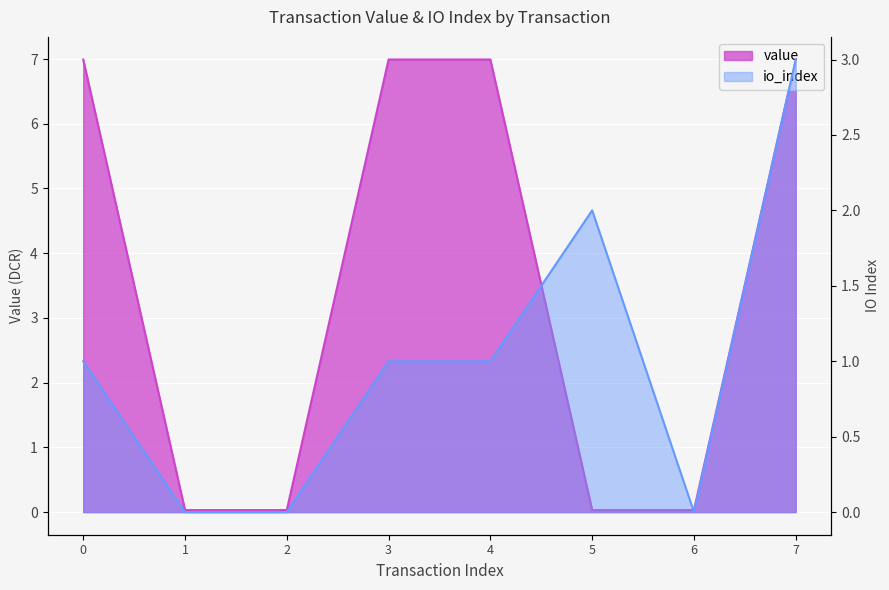

Is the value of io_index at 1 greater than the value of value at 5?

No